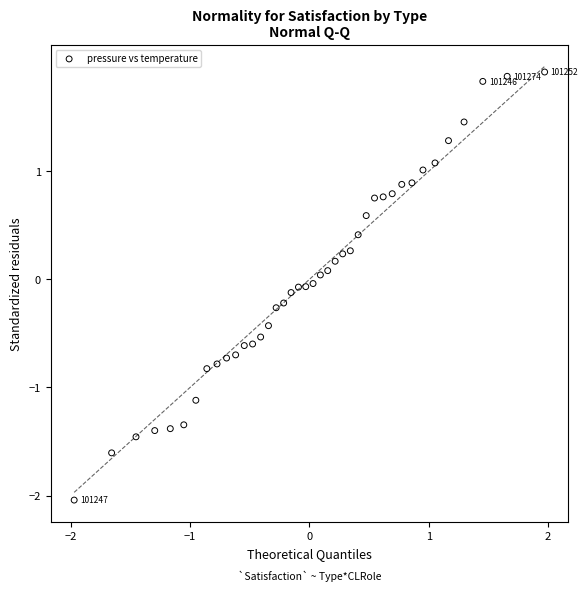

What is the range of Y values (max minus min)?

4.0